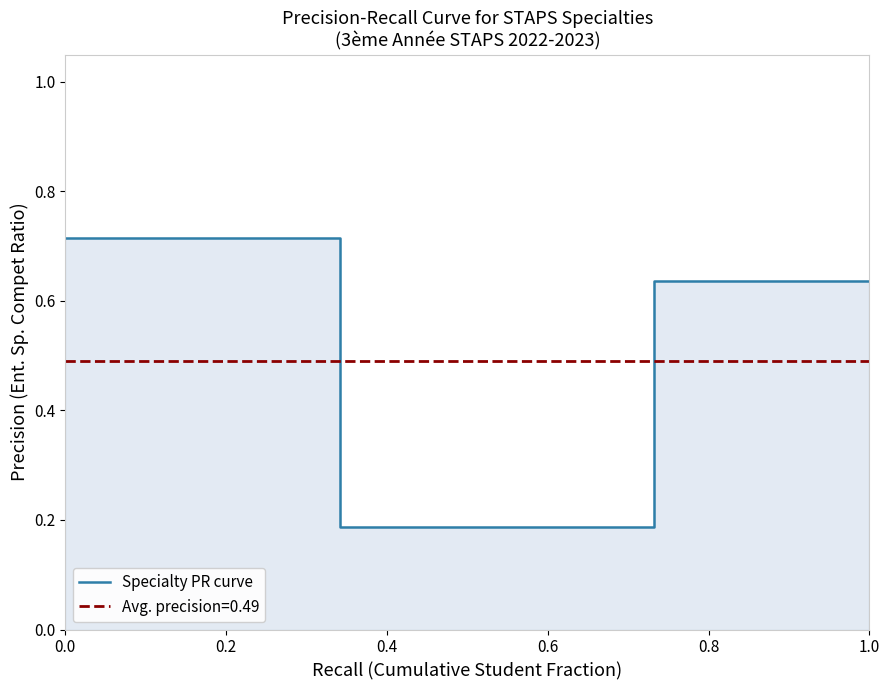

Count the values in the range 0 to 1.

6